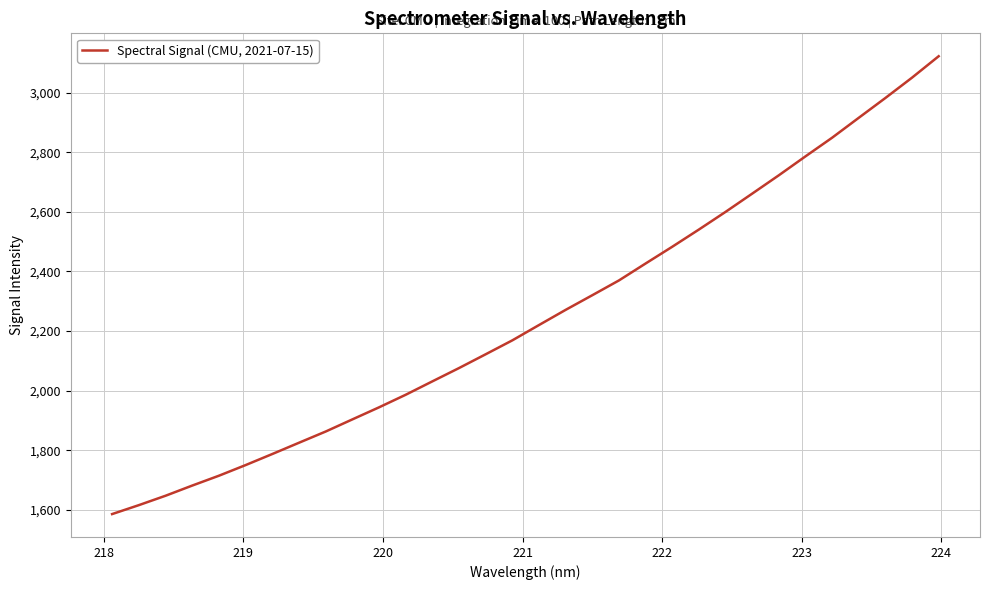

What is the sum of all values?

72028.0